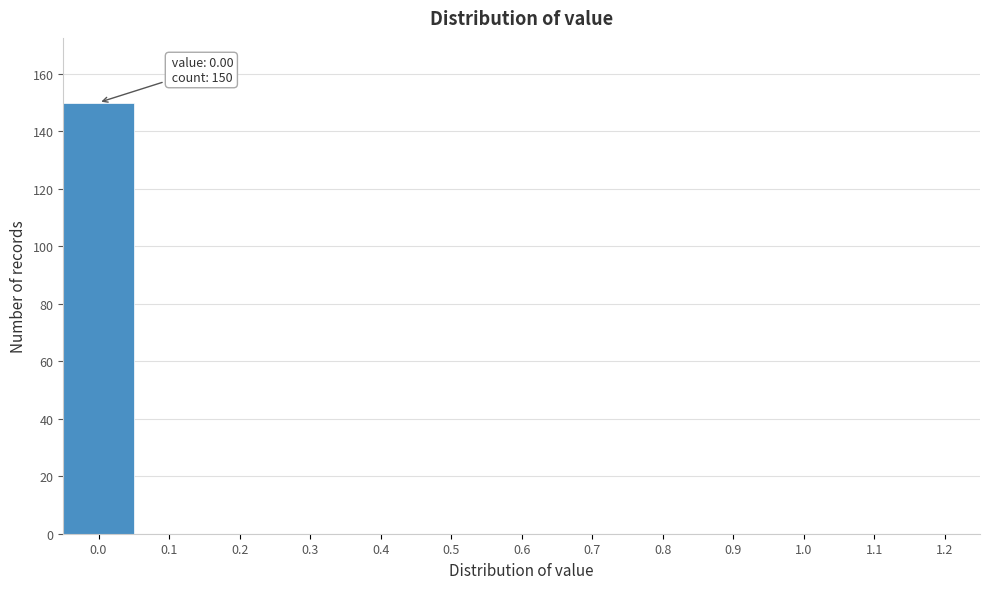

Reading left to right, transcribe all the data shown in this chart.

0.0=150	0.1=0	0.2=0	0.3=0	0.4=0	0.5=0	0.6=0	0.7=0	0.8=0	0.9=0	1.0=0	1.1=0	1.2=0